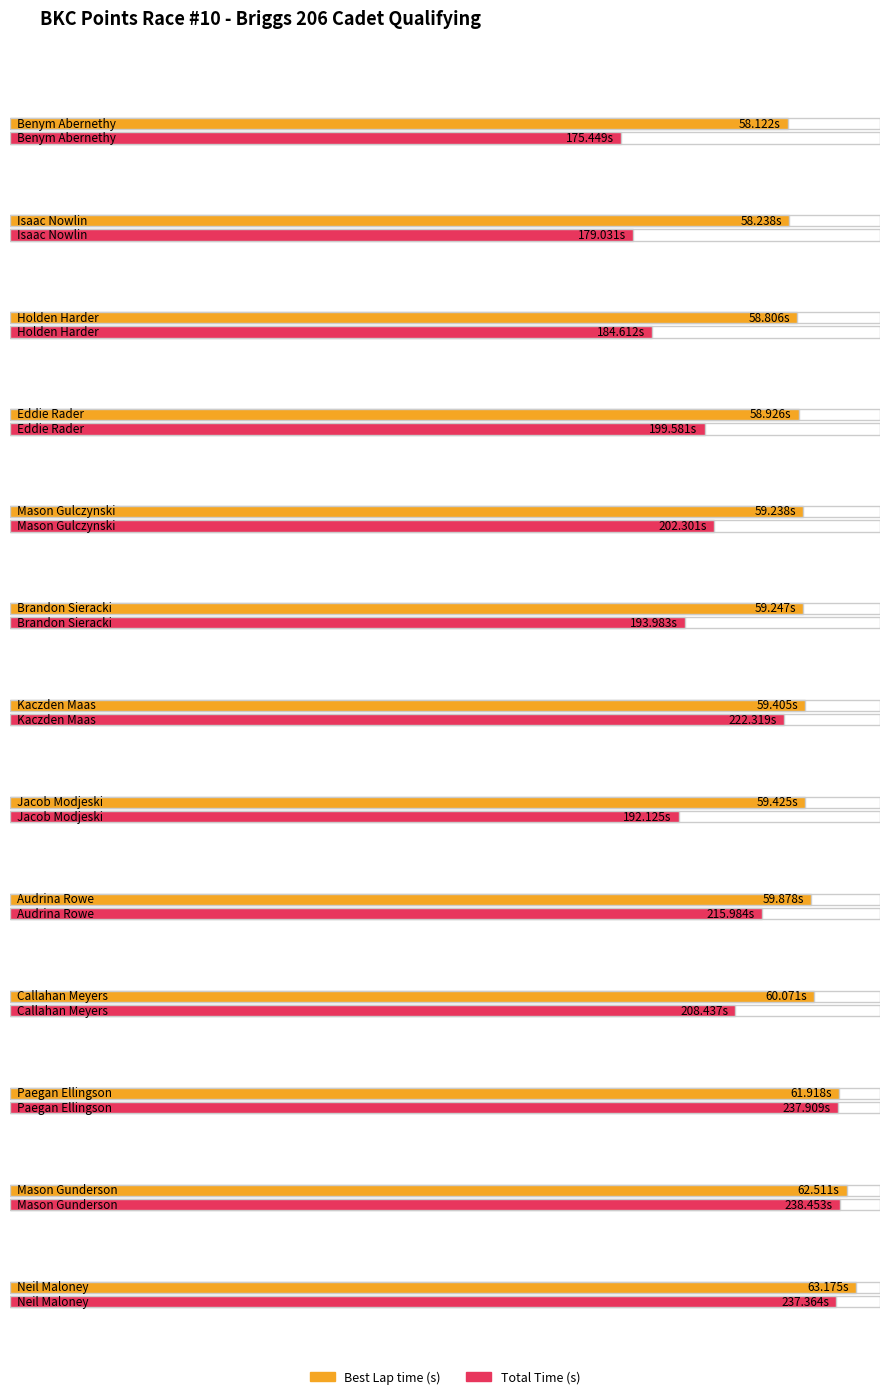

At how many categories does at least one series exceed 227?

3